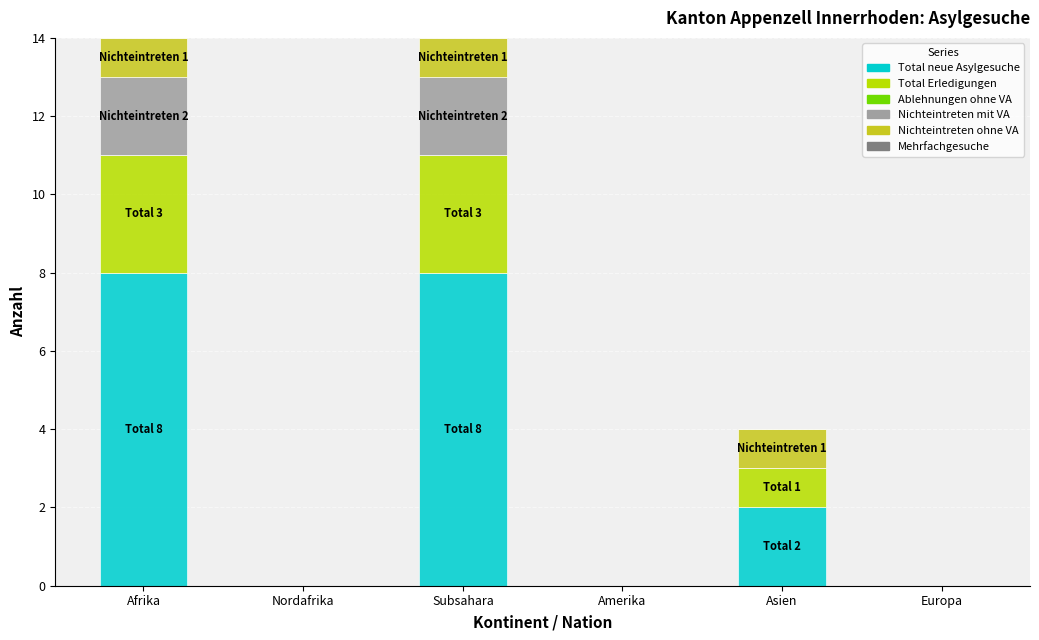

Does the chart contain stacked bars?

Yes